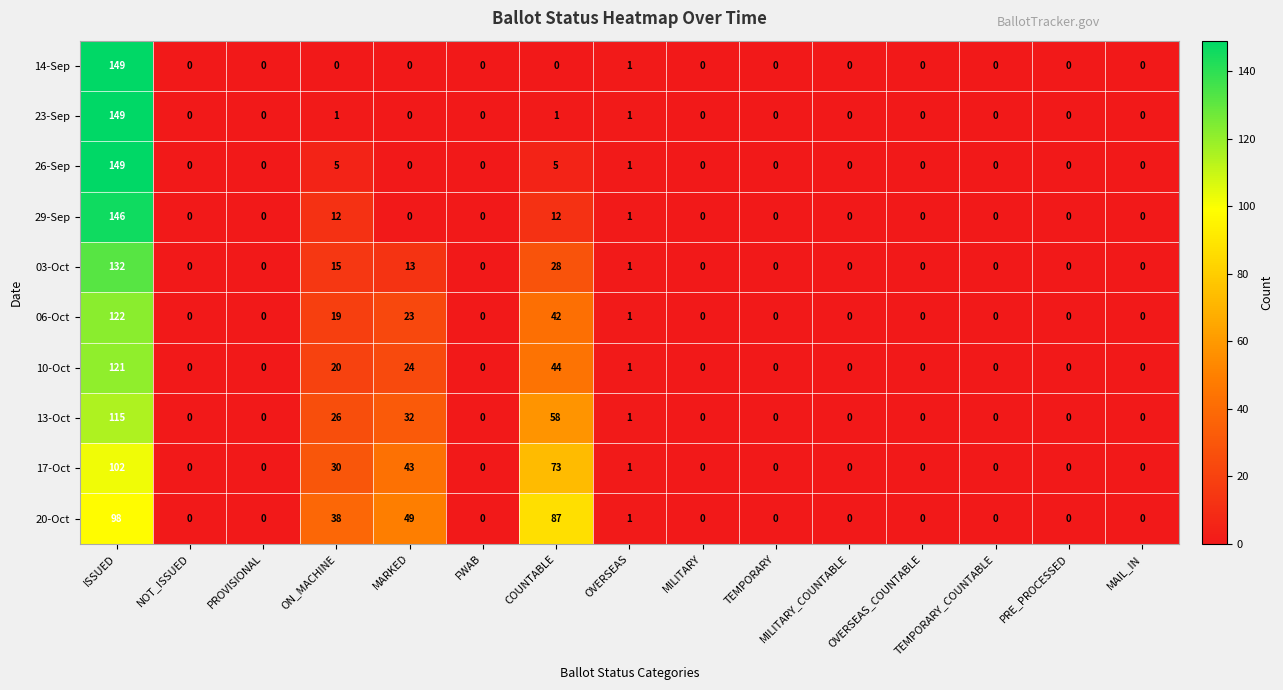

Is it true that 29-Sep equals 1 at OVERSEAS?

True